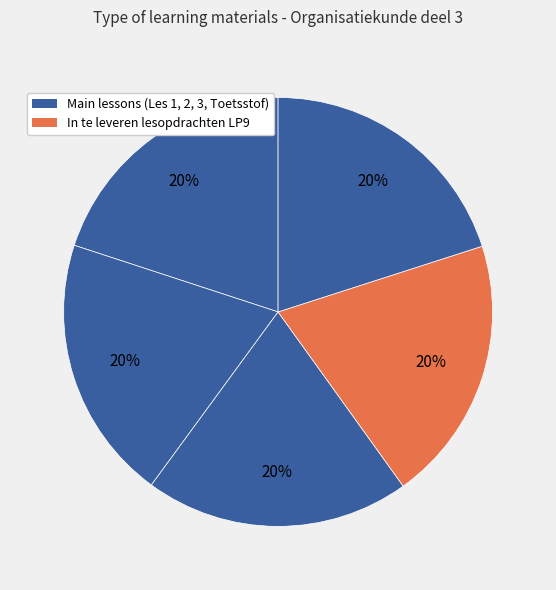

Is there a majority slice in this chart?

No